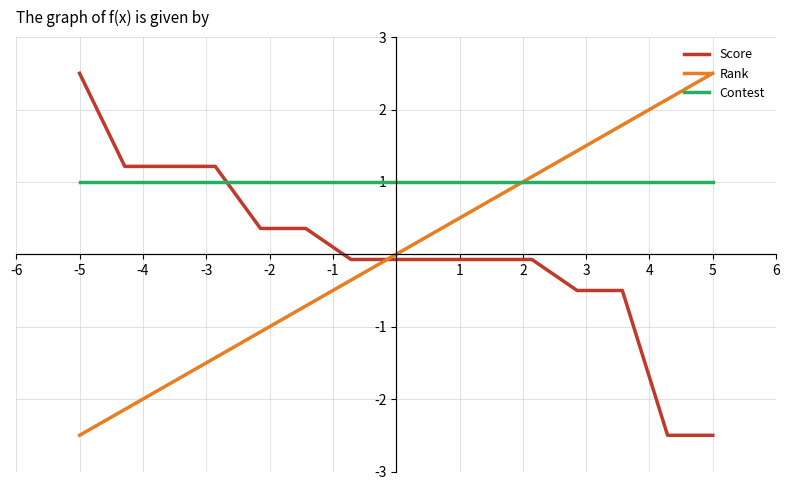

What is the difference between the maximum and minimum values in the Rank series?

5.0